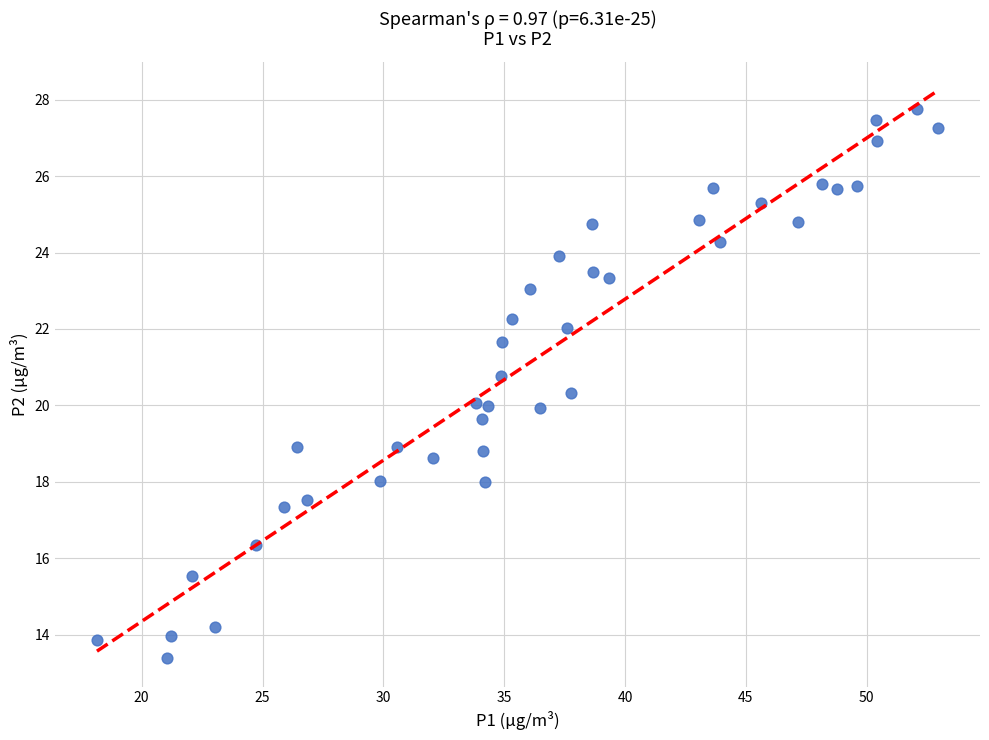

What is the range of X values (max minus min)?

34.8